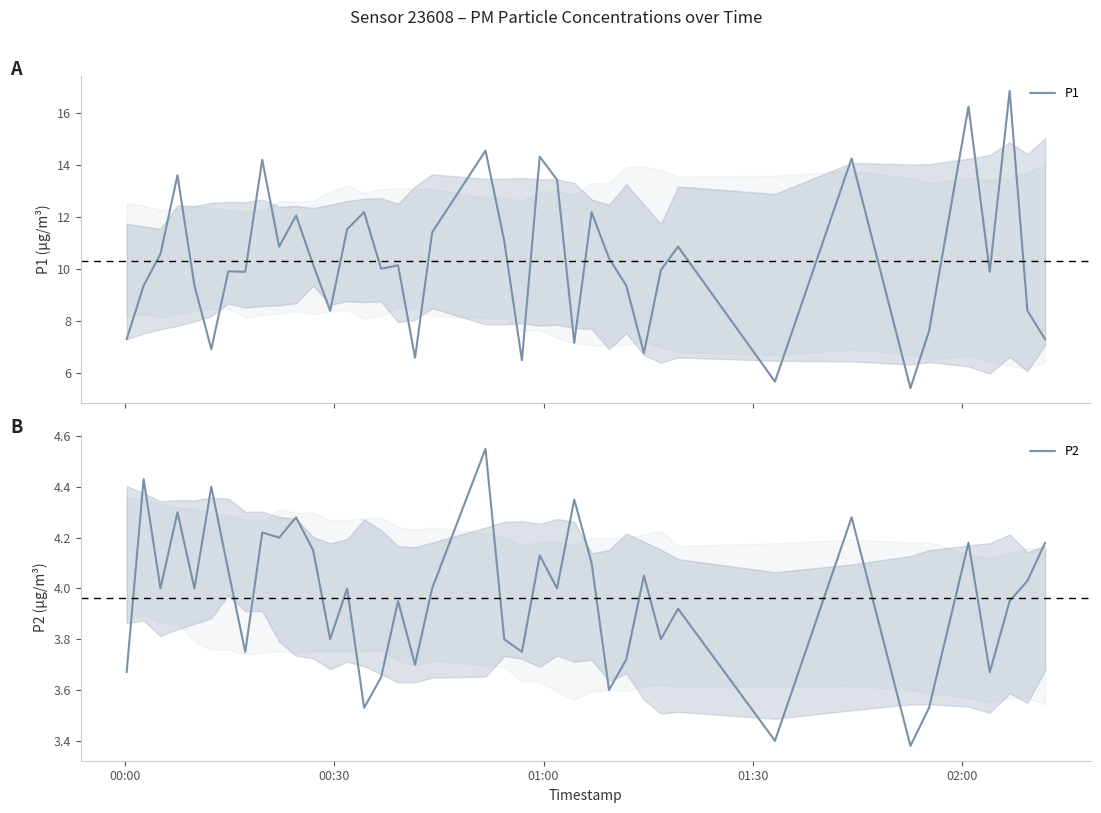

Is this an area chart (filled region under the line)?

No